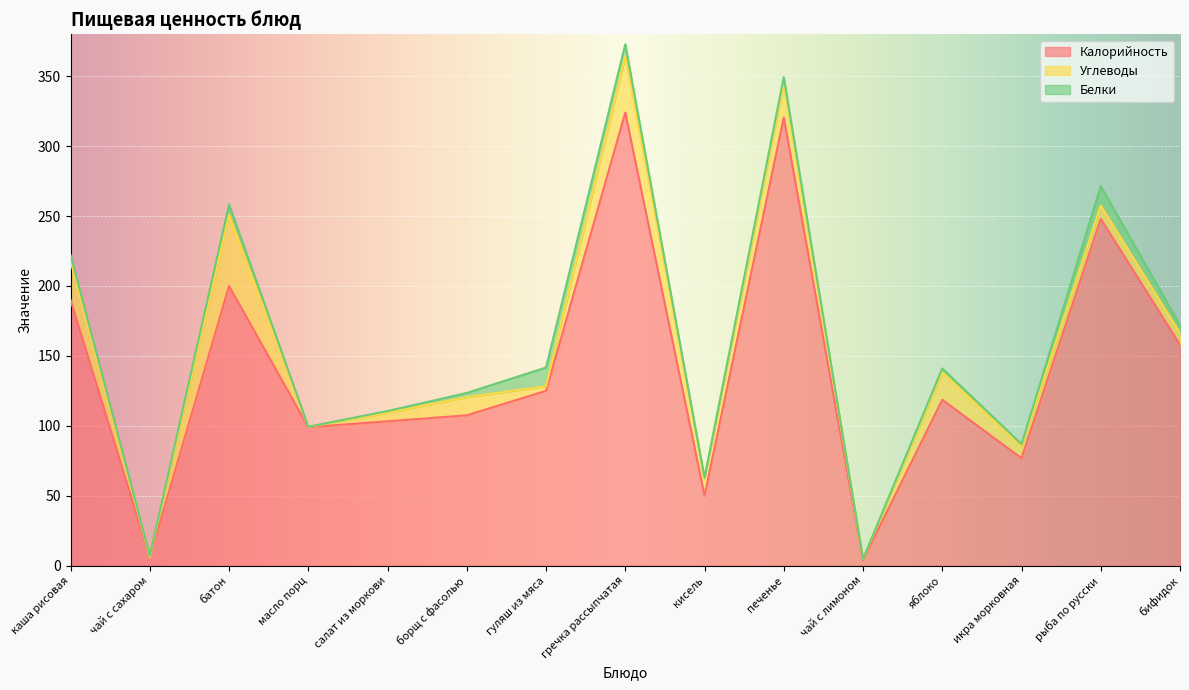

Reading right to left, transcribe all the data shown in this chart.

Калорийность: бифидок=158.0	рыба по русски=248.0	икра морковная=76.8	яблоко=118.6	чай с лимоном=4.0	печенье=320.5	кисель=50.0	гречка рассыпчатая=324.0	гуляш из мяса=125.0	борщ с фасолью=107.5	салат из моркови=103.2	масло порц=99.0	батон=200.0	чай с сахаром=6.0	каша рисовая=190.0
Углеводы: бифидок=8.2	рыба по русски=9.6	икра морковная=8.5	яблоко=19.7	чай с лимоном=0.6	печенье=24.7	кисель=12.5	гречка рассыпчатая=40.5	гуляш из мяса=3.3	борщ с фасолью=13.0	салат из моркови=6.2	масло порц=0.2	батон=50.9	чай с сахаром=0.2	каша рисовая=27.8
Белки: бифидок=5.8	рыба по русски=13.8	икра морковная=1.6	яблоко=2.7	чай с лимоном=0.2	печенье=4.2	кисель=0.3	гречка рассыпчатая=8.4	гуляш из мяса=13.4	борщ с фасолью=3.0	салат из моркови=1.2	масло порц=0.1	батон=7.5	чай с сахаром=0.8	каша рисовая=4.4